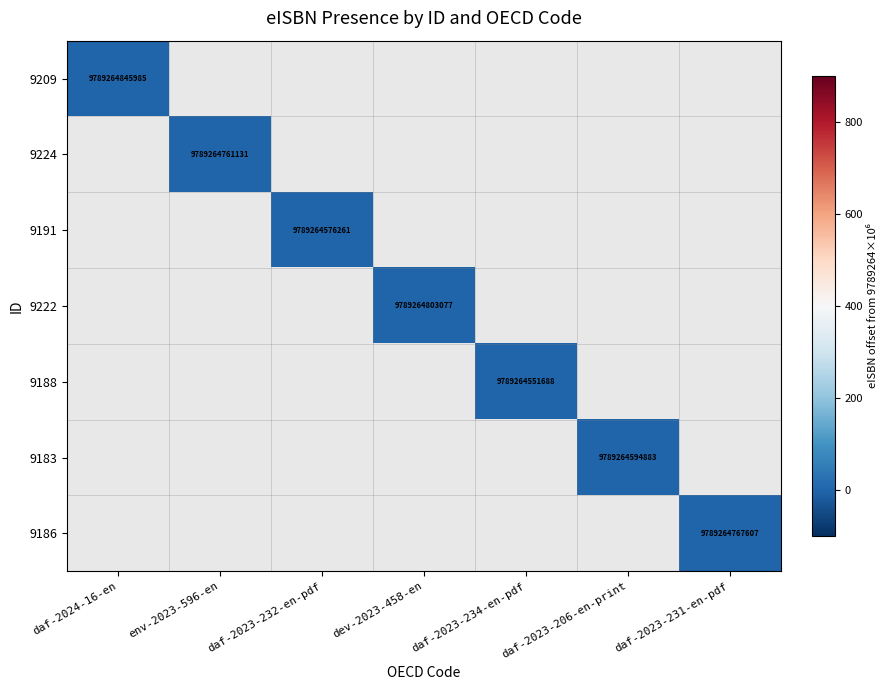

How many data points does each series have?

7